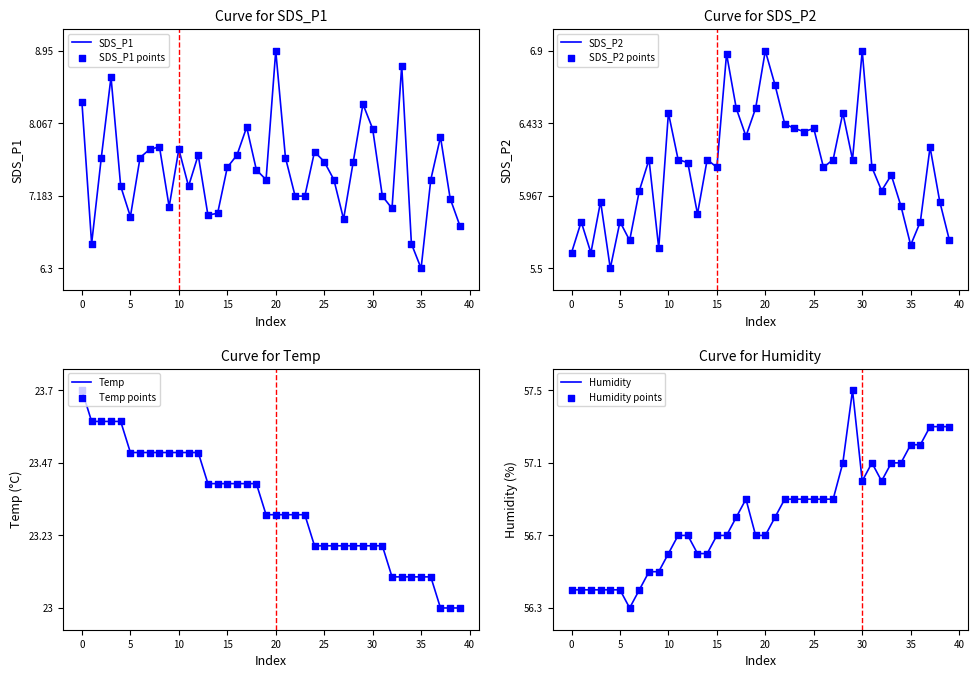

What are all the series names shown in the legend?

SDS_P1, SDS_P2, Temp, Humidity